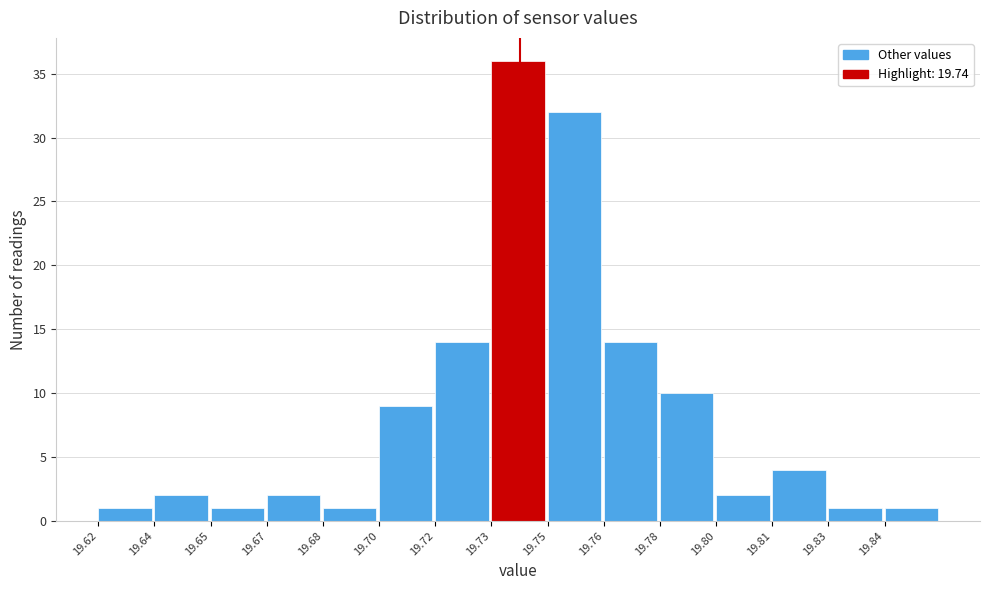

Reading left to right, list all the values displayed in this chart.

19.62=1	19.64=2	19.65=1	19.67=2	19.68=1	19.70=9	19.72=14	19.73=36	19.75=32	19.76=14	19.78=10	19.80=2	19.81=4	19.83=1	19.84=1